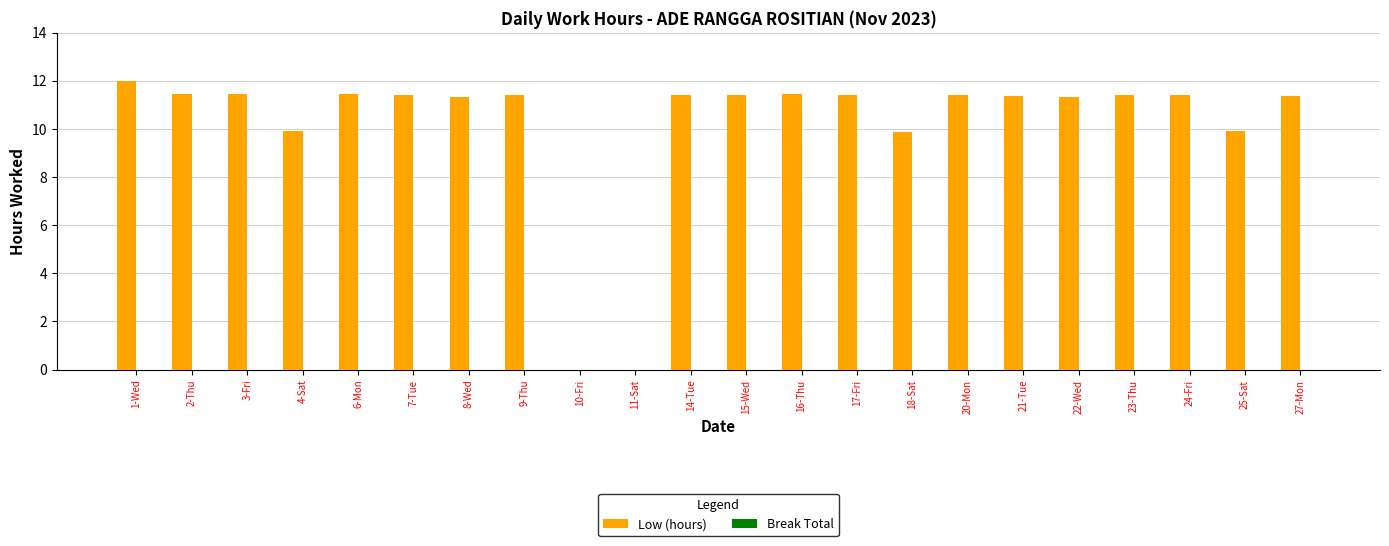

What is the ratio of the value at 14-Tue to the value at 16-Thu?

1.0